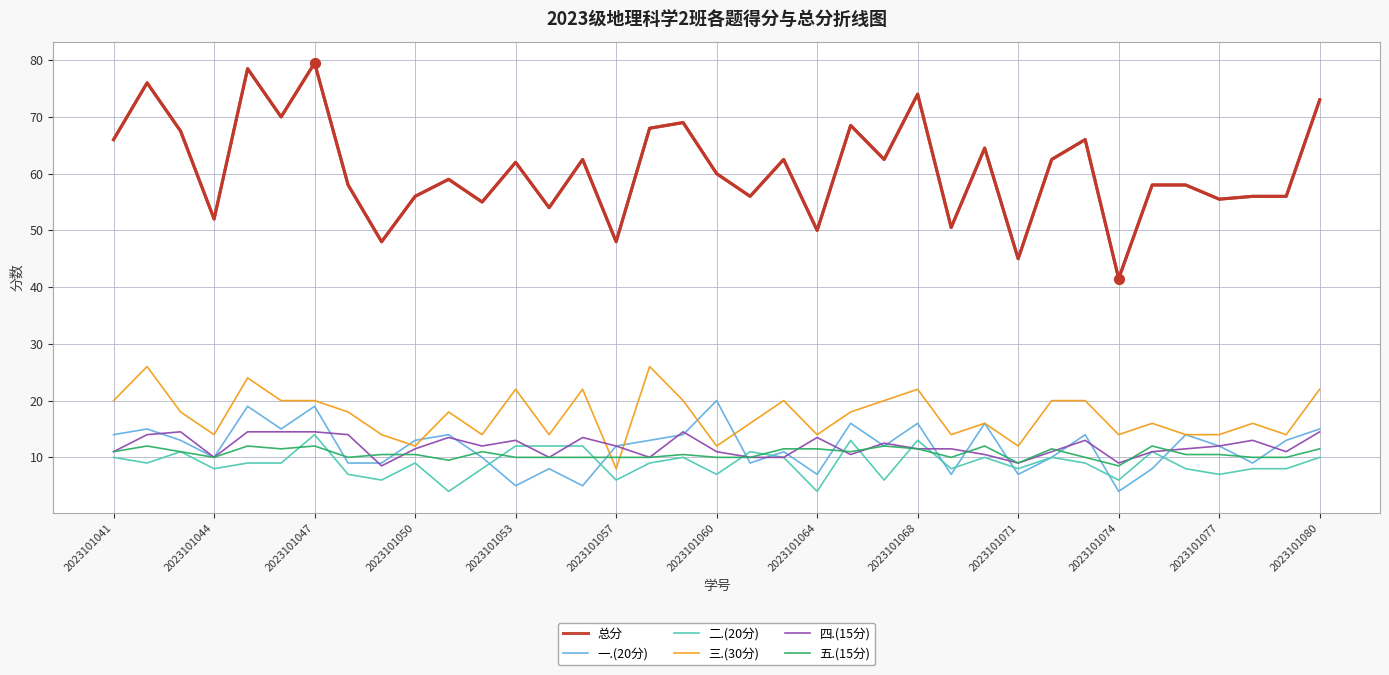

Which series has the largest total across all categories?

总分